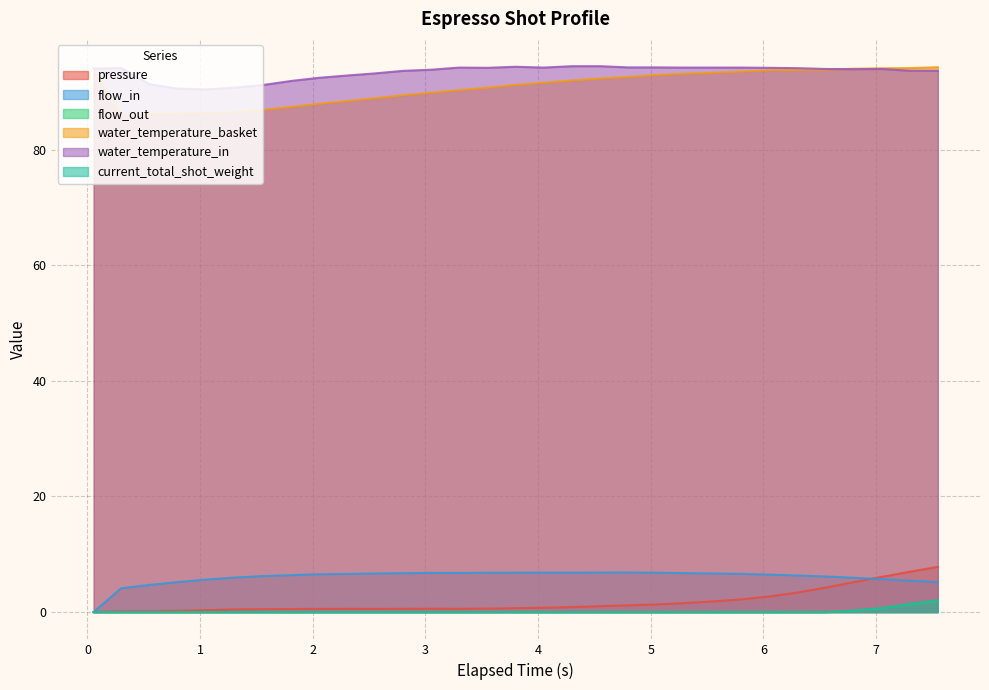

True or false: water_temperature_in has a value of 91.9 at 1.81.

True